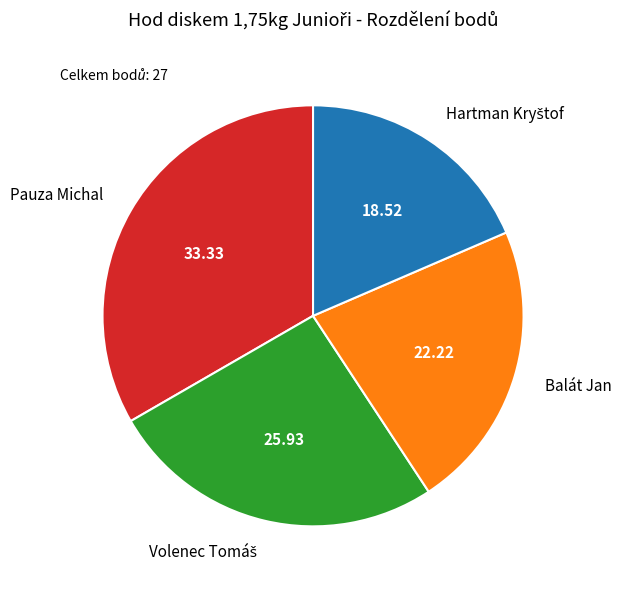

Which slice is the largest?

Pauza Michal